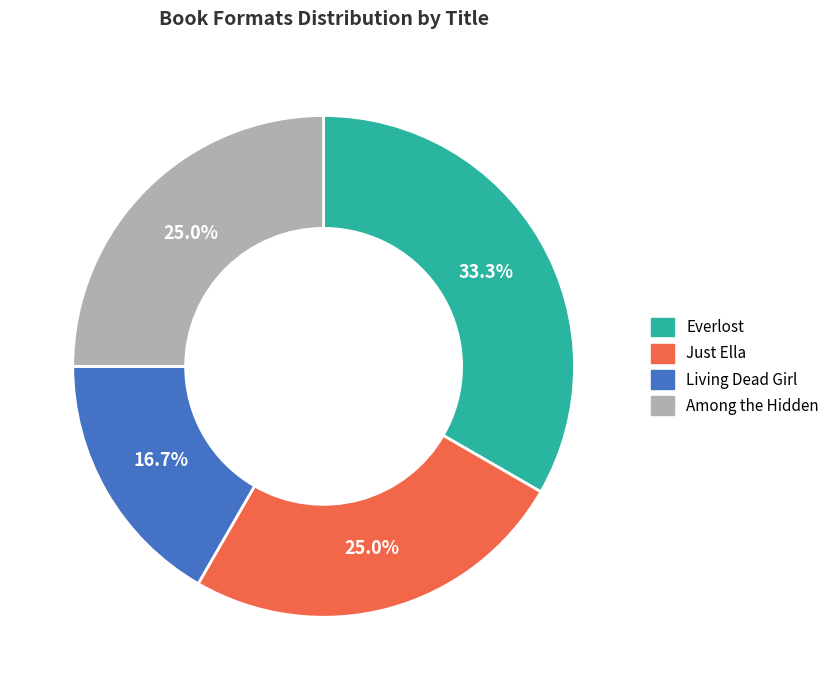

Which slice is the largest?

Everlost